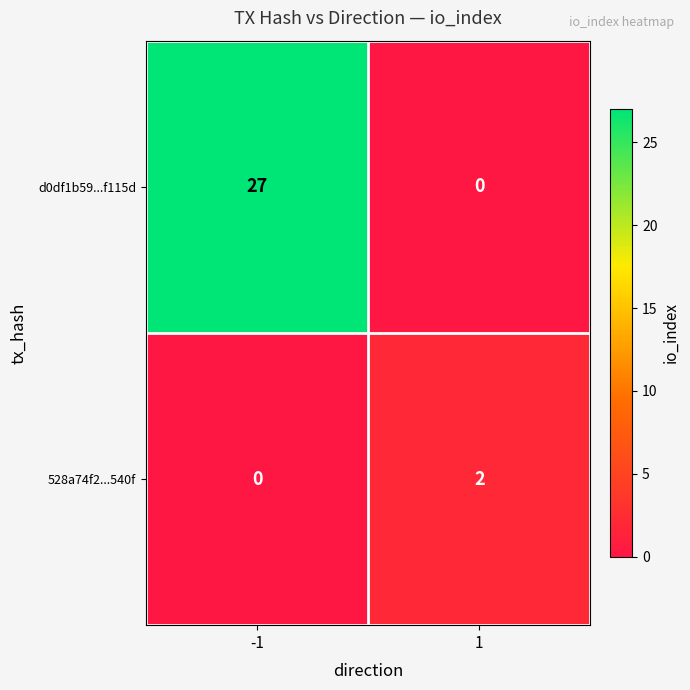

What is the sum of the d0df1b59...f115d values at 1 and -1?

27